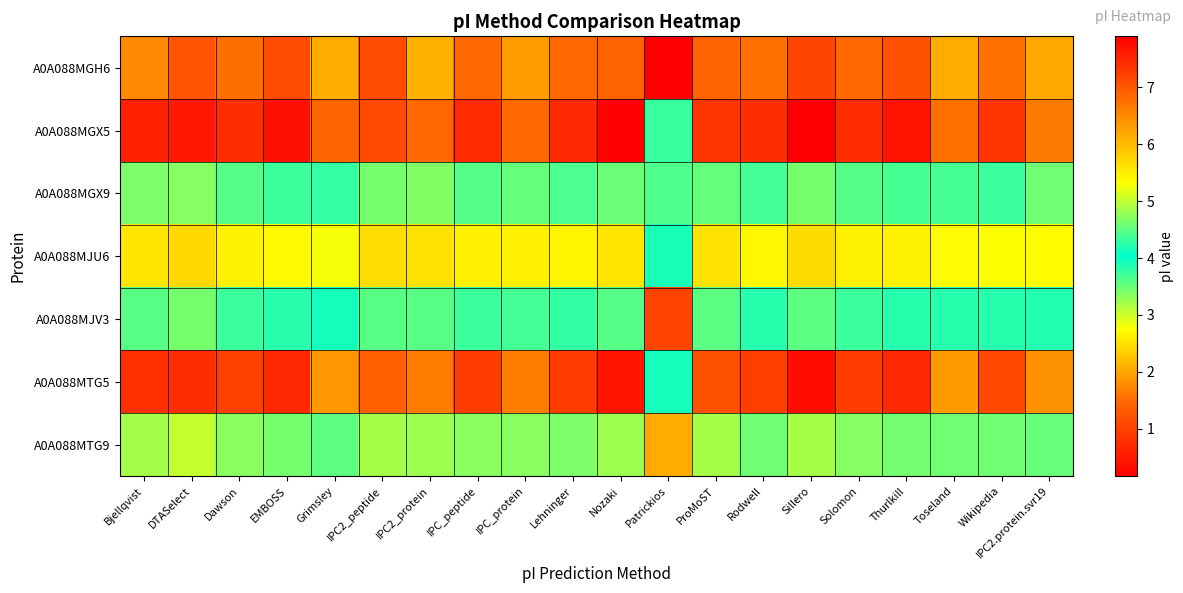

At how many categories does at least one series exceed 0?

20